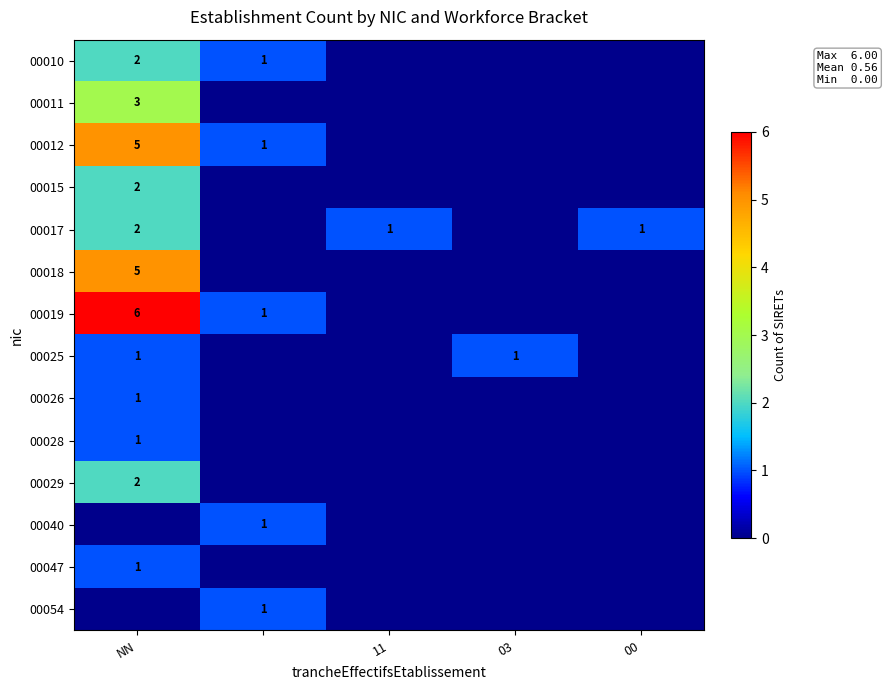

True or false: 00017 has a value of 2 at 00.

False